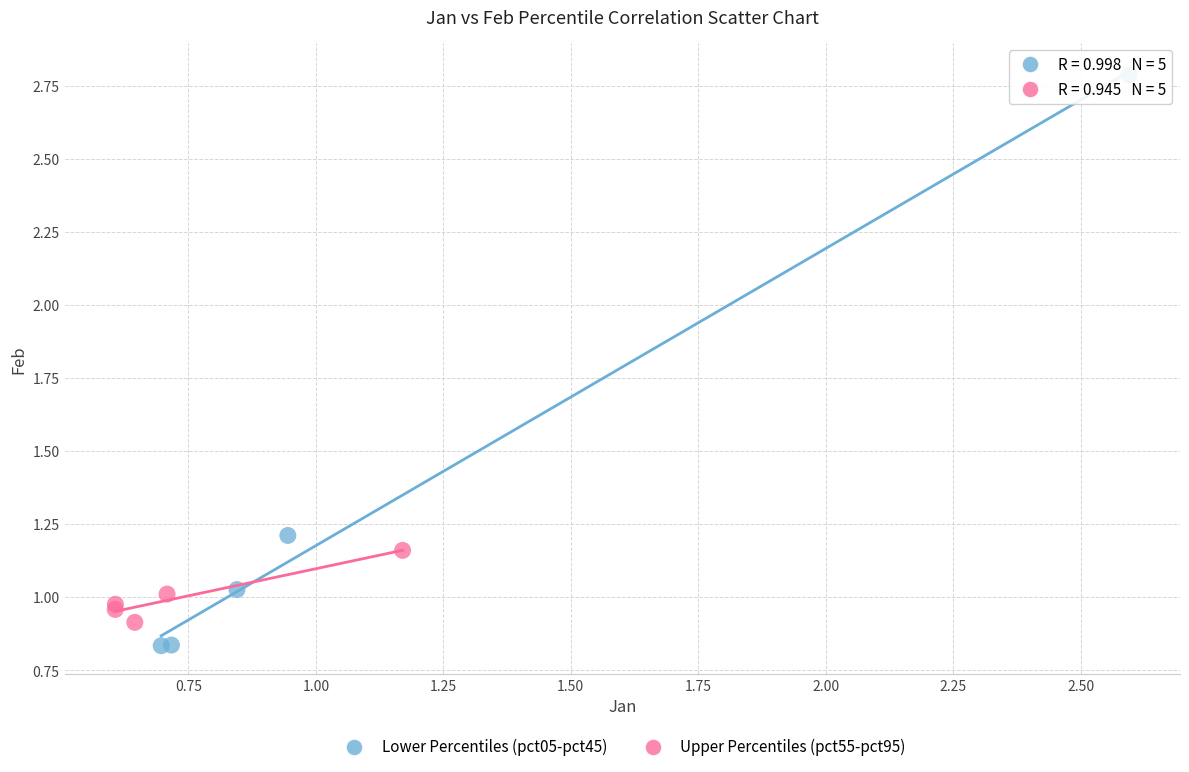

Which series reaches the maximum Y coordinate?

Lower Percentiles (pct05-pct45)